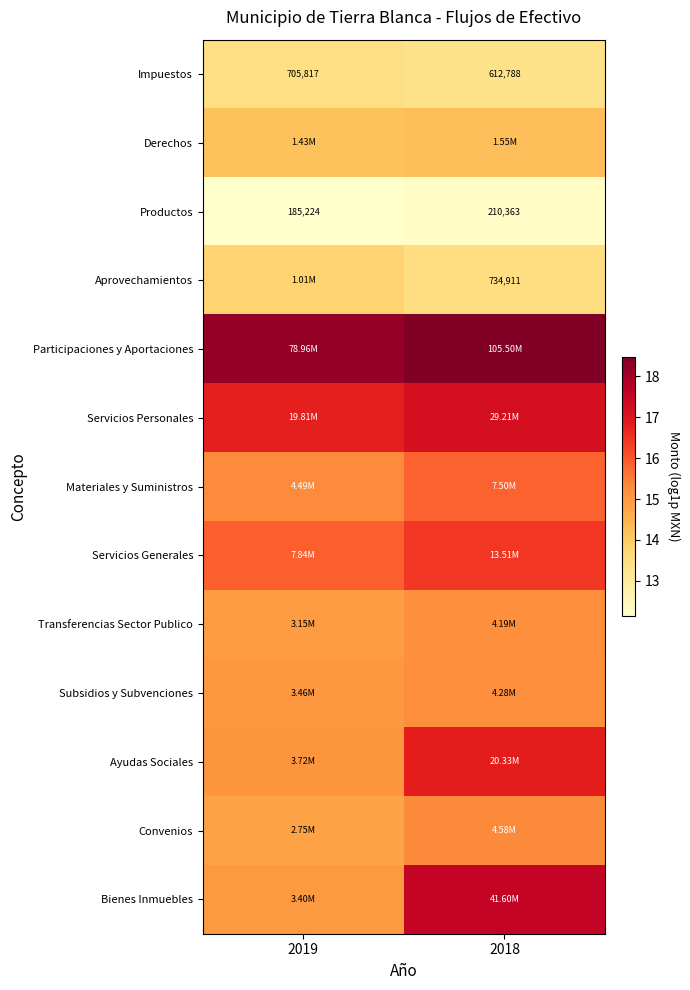

Which series has the largest total across all categories?

Participaciones y Aportaciones